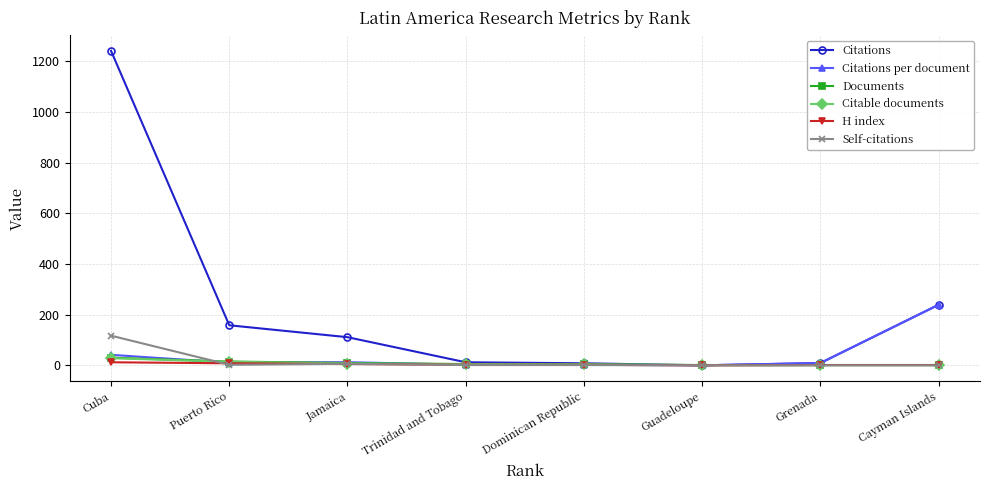

Read the Documents value at Cayman Islands.

1.0